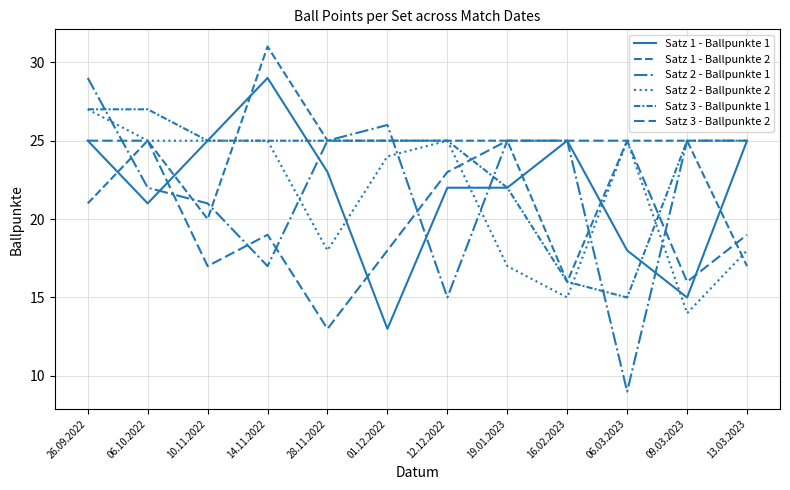

True or false: Satz 2 - Ballpunkte 1 has more than 0 points higher than both neighbors.

True